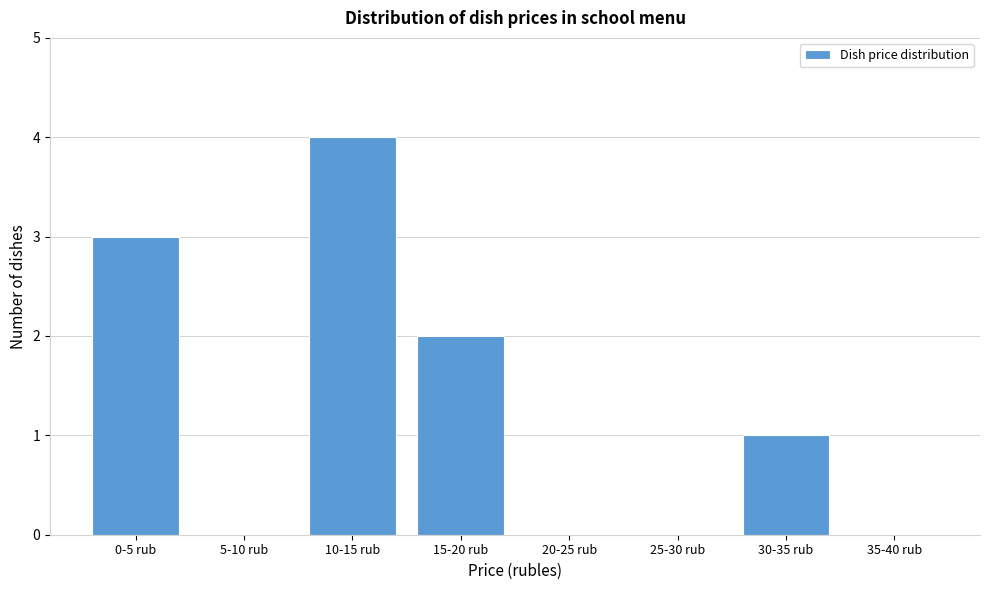

Reading left to right, transcribe all the data shown in this chart.

0-5 rub=3	5-10 rub=0	10-15 rub=4	15-20 rub=2	20-25 rub=0	25-30 rub=0	30-35 rub=1	35-40 rub=0